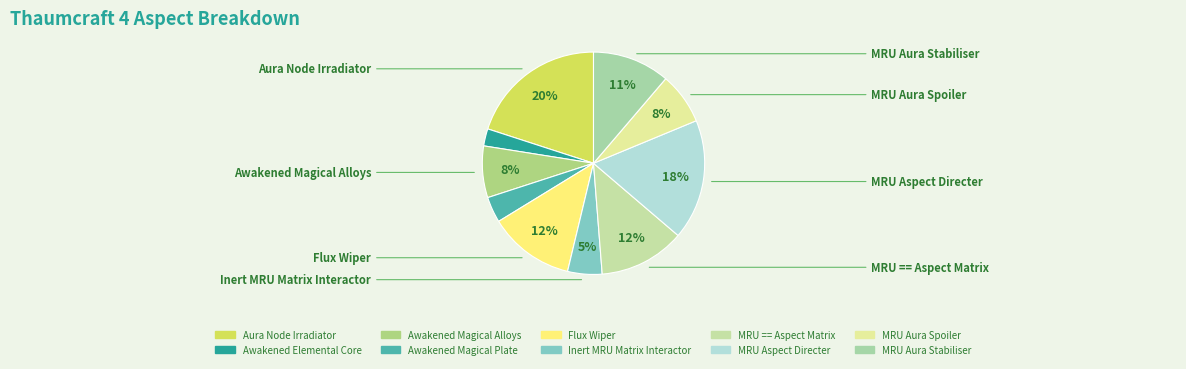

Rank the categories by value from lowest to highest.

Awakened Elemental Core, Awakened Magical Plate, Inert MRU Matrix Interactor, Awakened Magical Alloys, MRU Aura Spoiler, MRU Aura Stabiliser, Flux Wiper, MRU == Aspect Matrix, MRU Aspect Directer, Aura Node Irradiator